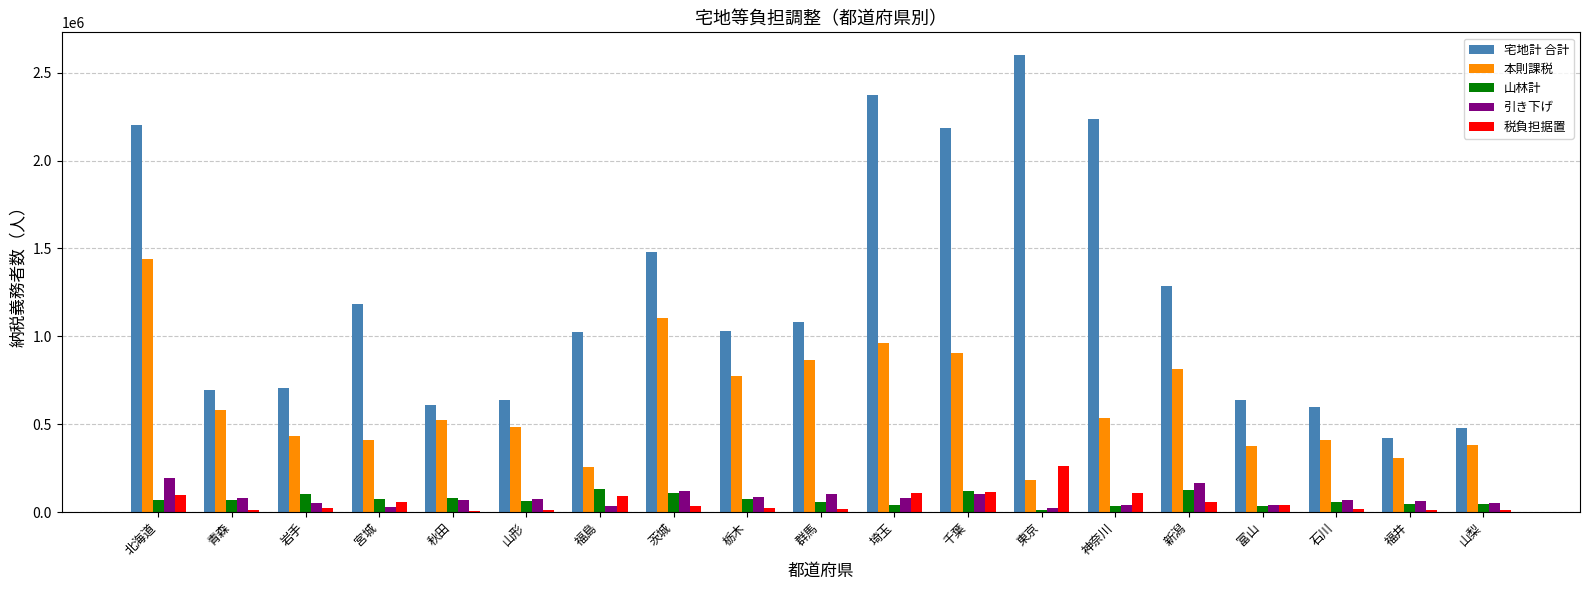

True or false: 宅地計 合計 has a value of 147566 at 岩手.

False